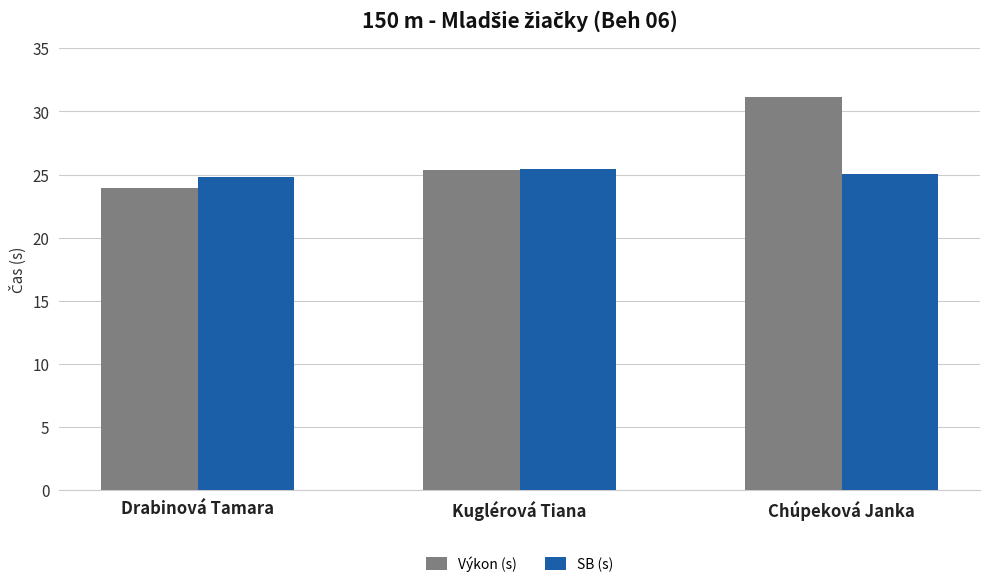

What is the difference between the Výkon (s) values at Chúpeková Janka and Kuglérová Tiana?

5.8